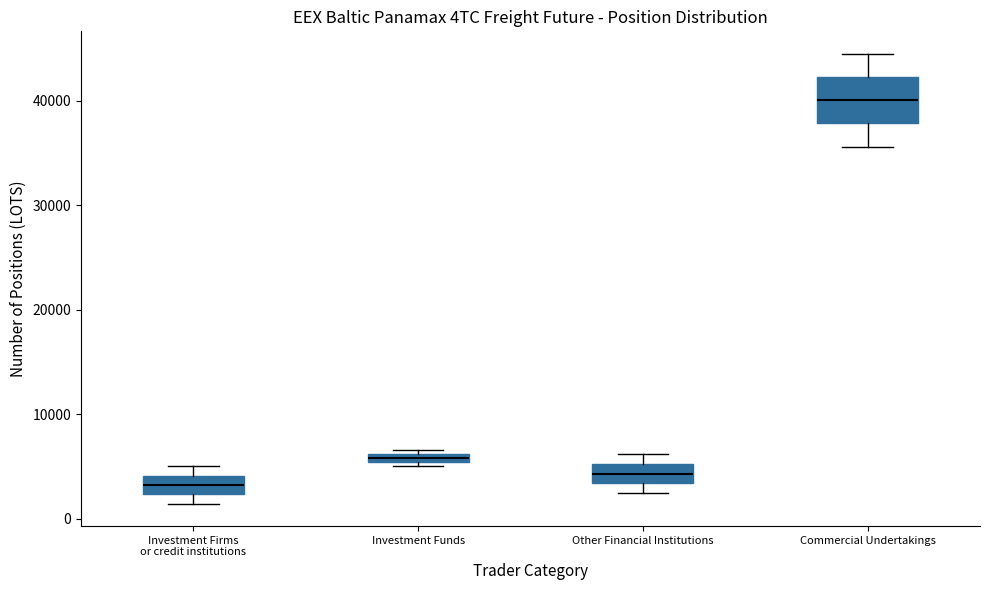

Which box is the tallest, from its lower edge to its upper edge?

Commercial Undertakings